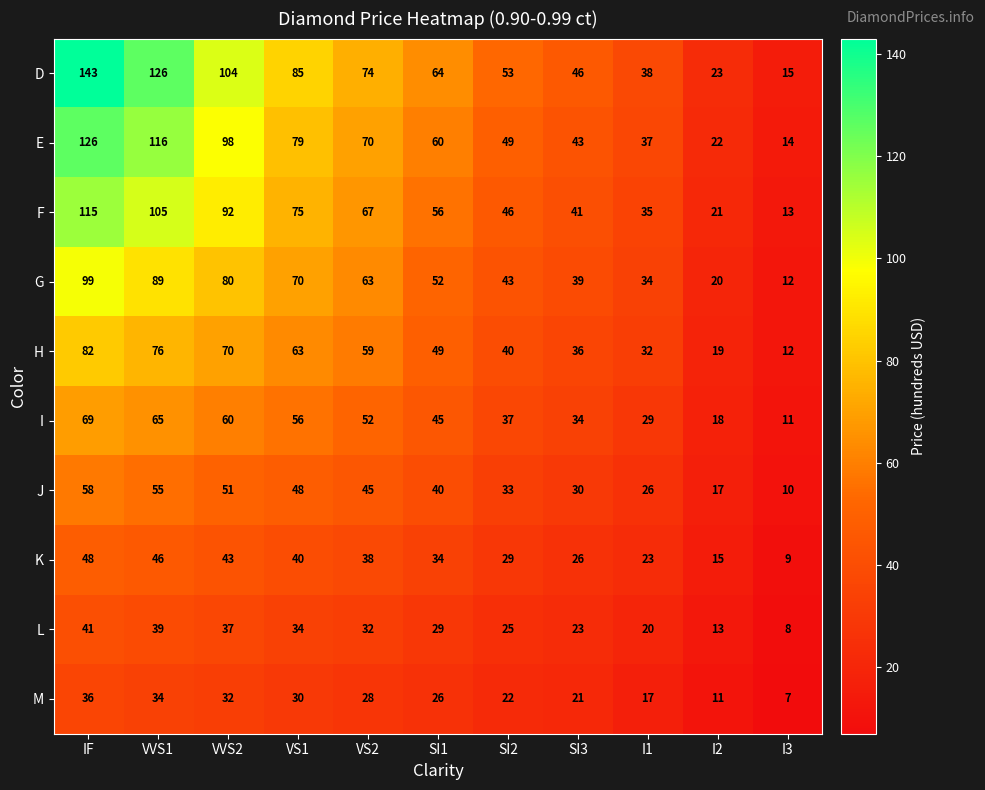

What is the sum of all D values?

771